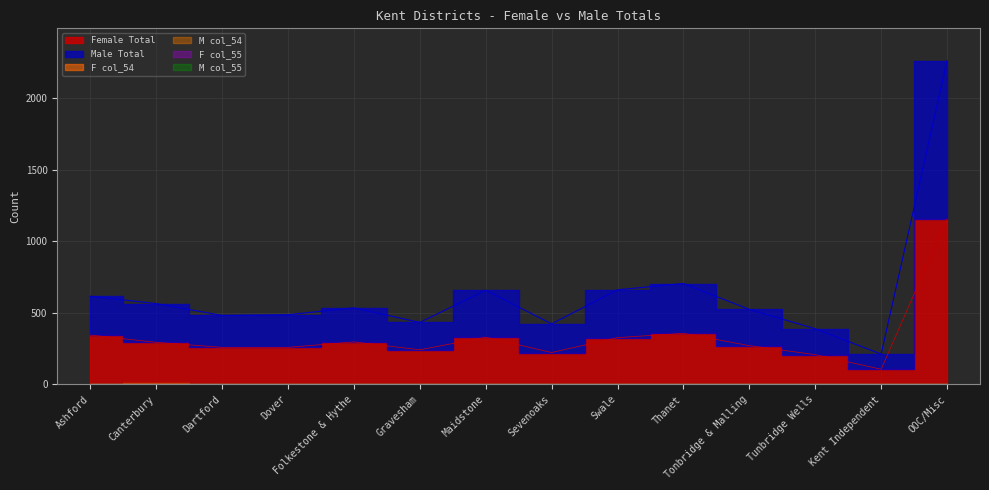

At which category does the chart reach its peak across all series?

OOC/Misc